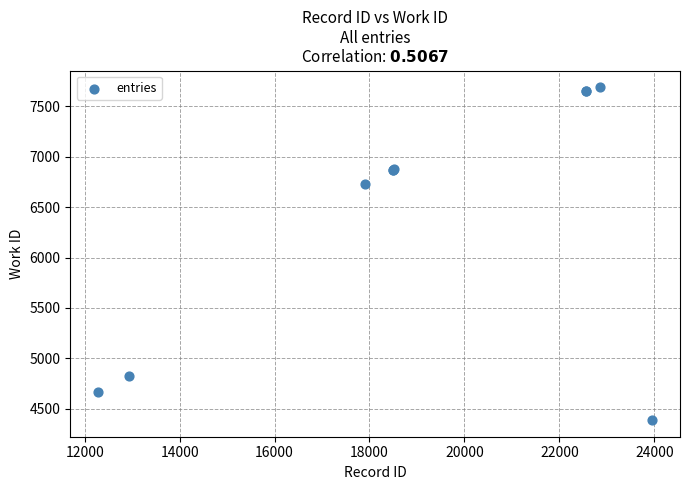

What Y value in the scatter plot is closest to 6038?

6727